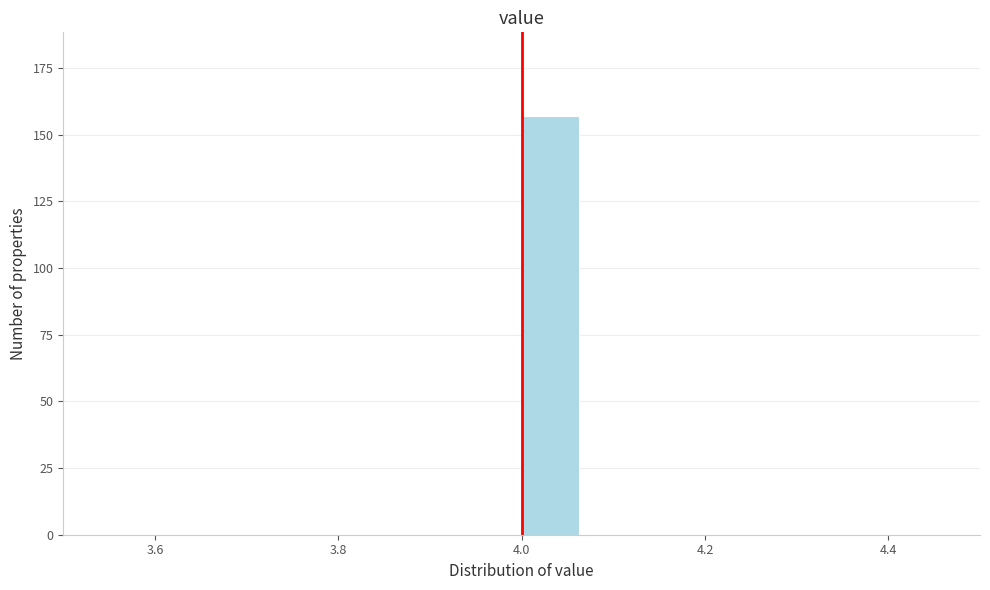

Around what value on the x-axis is the tallest bar? Give the approximate position of its centre, as read against the axis.

4.04